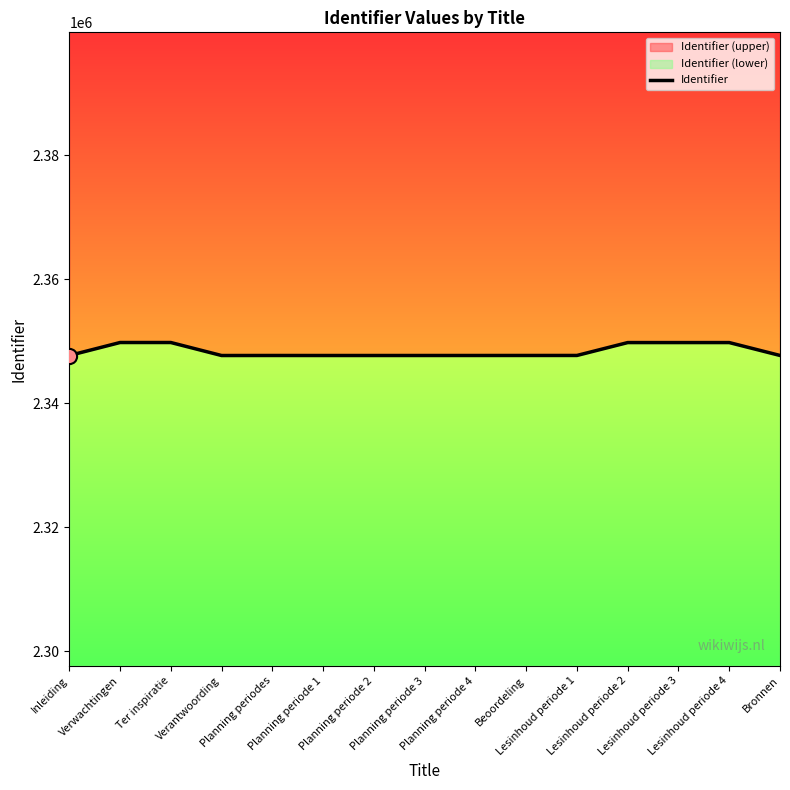

Between Lesinhoud periode 2 and Planning periodes, which is larger?

Lesinhoud periode 2